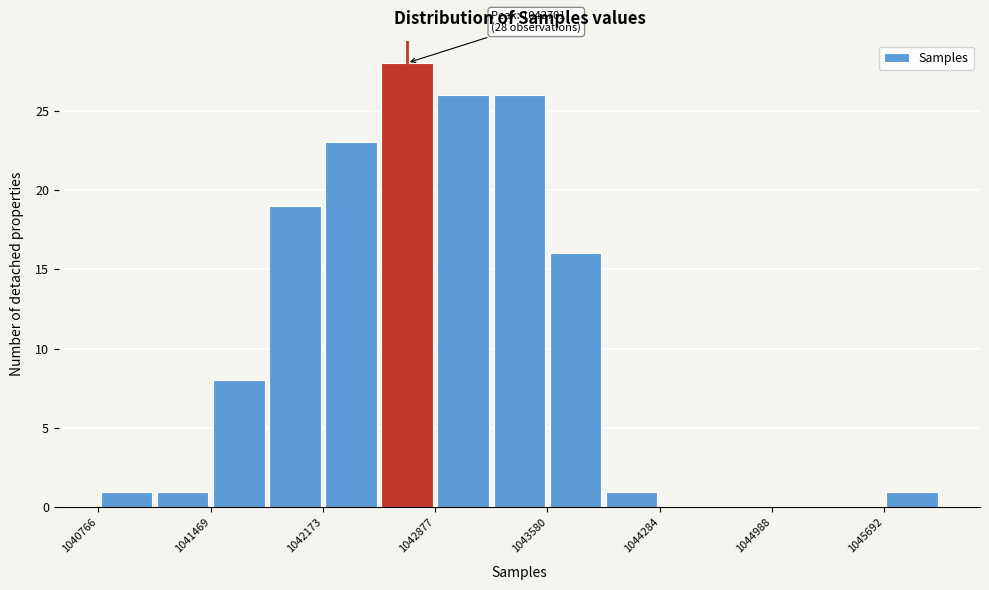

Around what value on the x-axis is the tallest bar? Give the approximate position of its centre, as read against the axis.

1042700